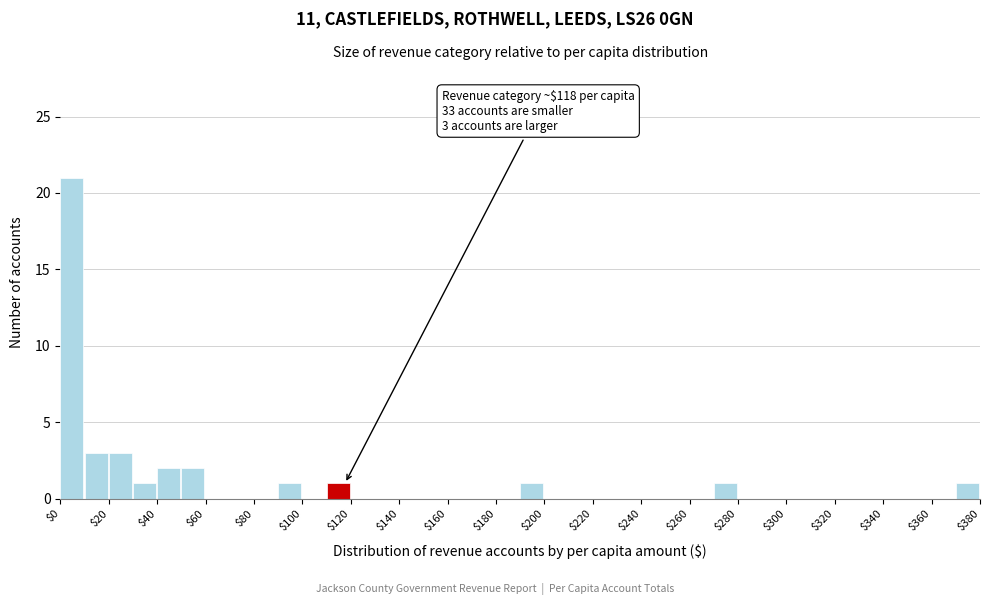

Over which range of the x-axis is the bar tallest?

0 to 10